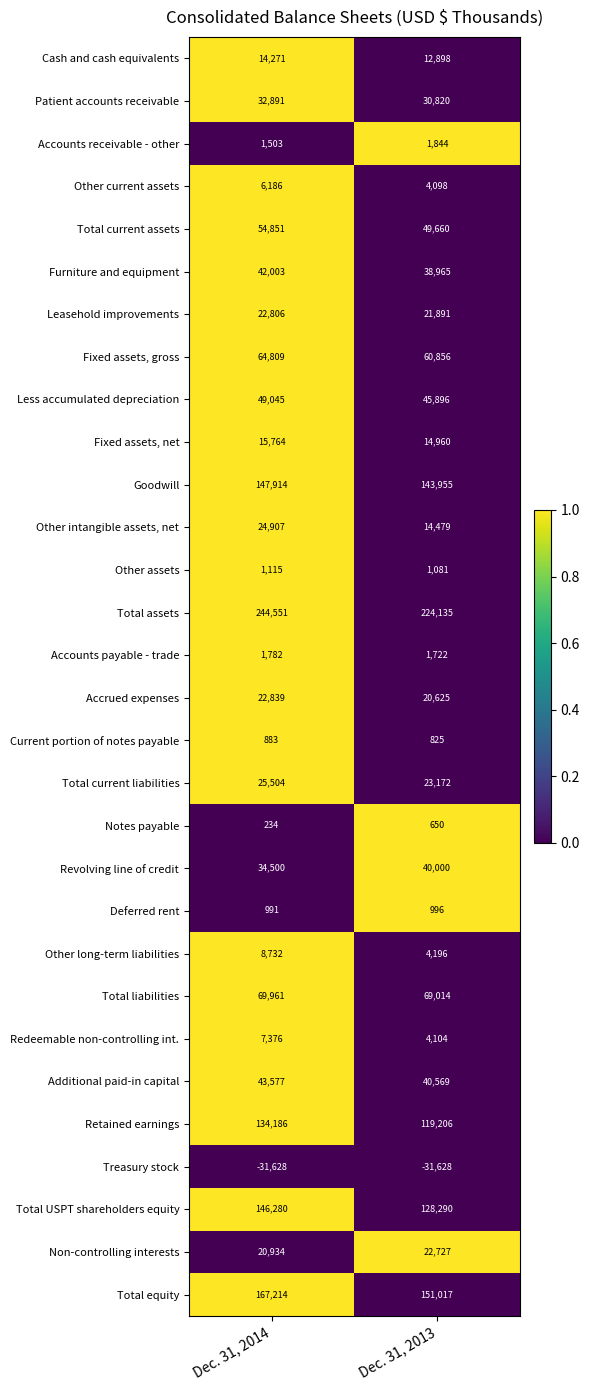

The value of Other intangible assets, net at Dec. 31, 2014 is 24907. True or false?

True